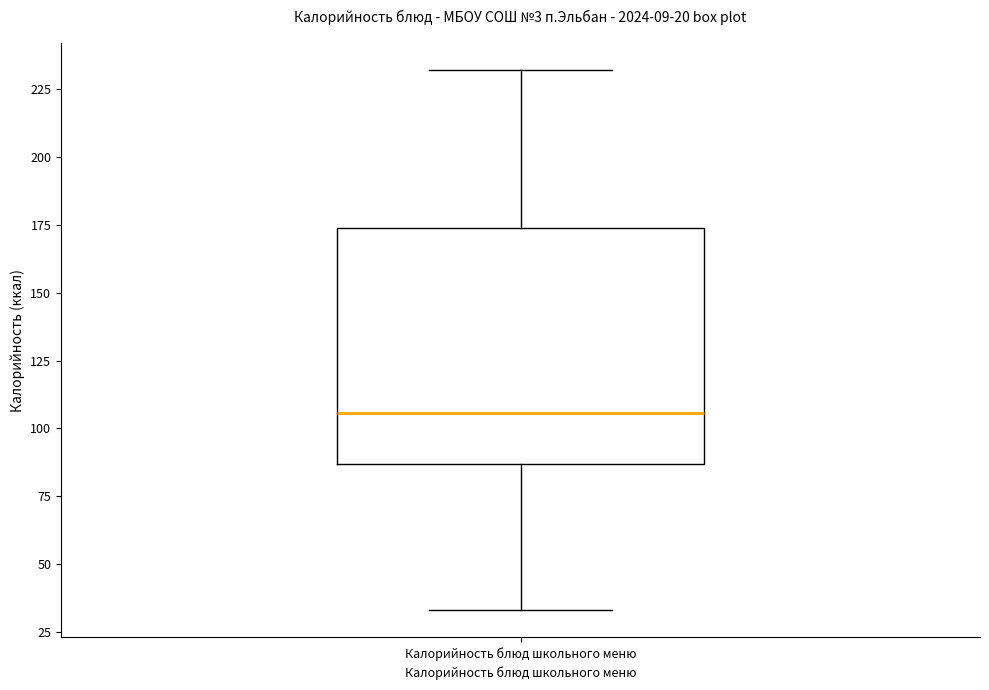

Where does the median line of the box for Калорийность блюд школьного меню sit on the y-axis? The values are not printed on the chart, so give them approximately, as read against the axis.

105